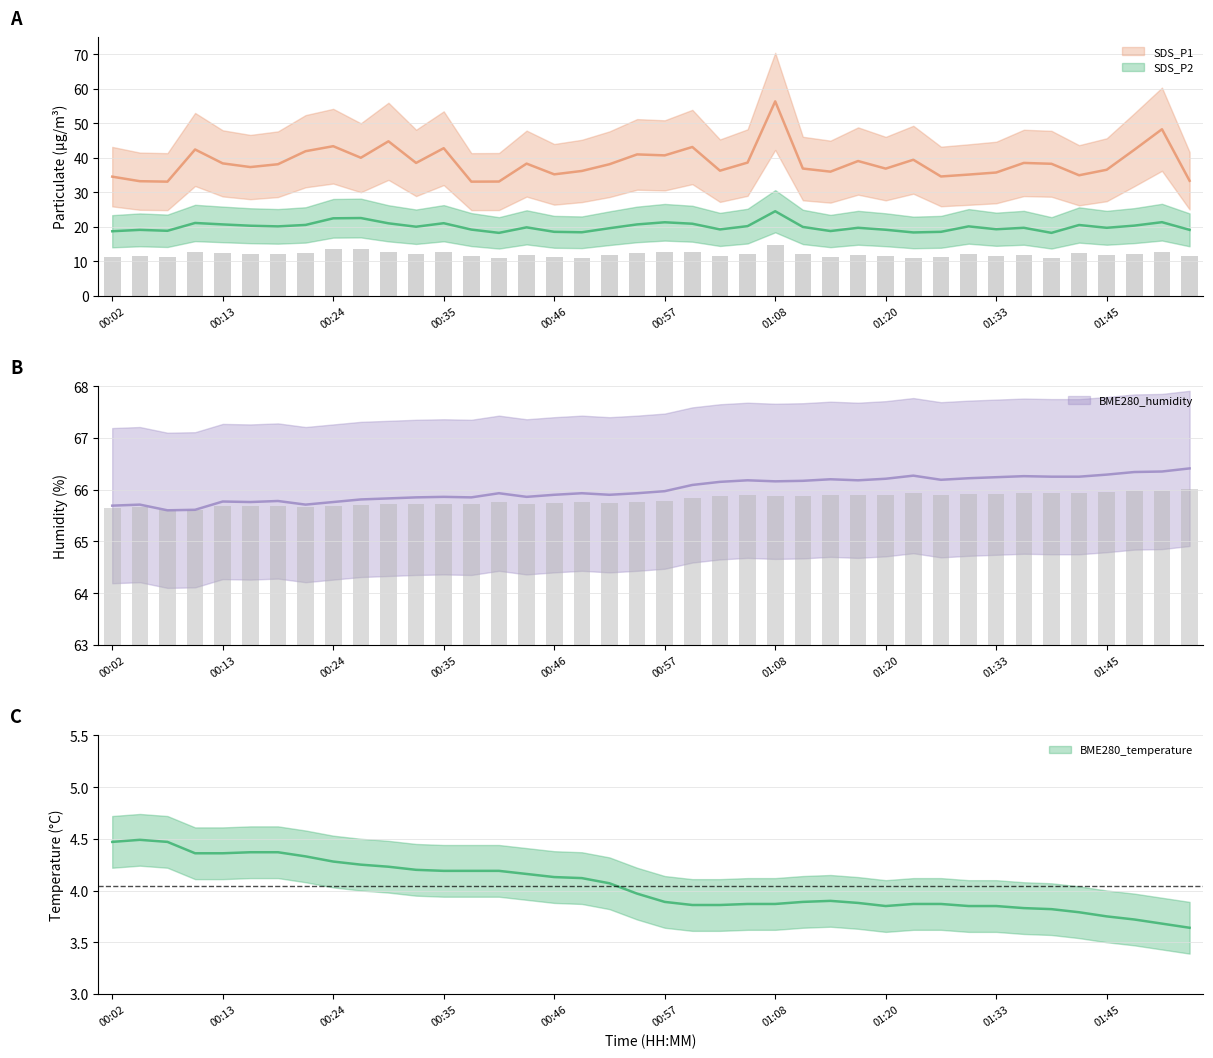

Is it true that BME280_temperature equals 3.6 at 01:53?

True